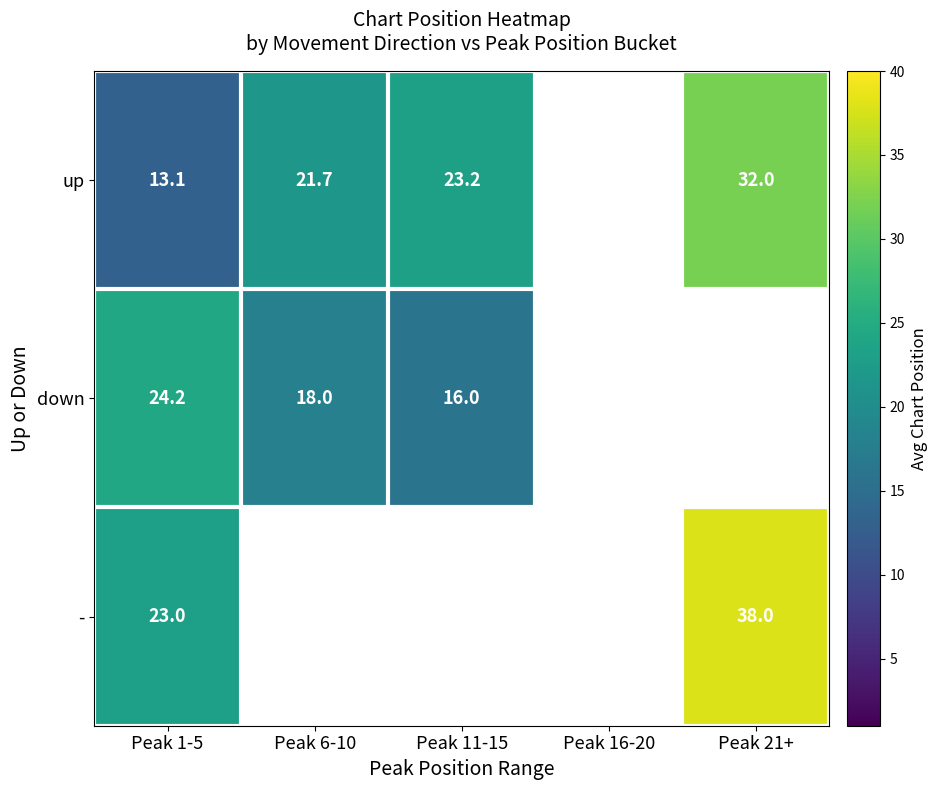

The value of up at Peak 21+ is 46.5. True or false?

False